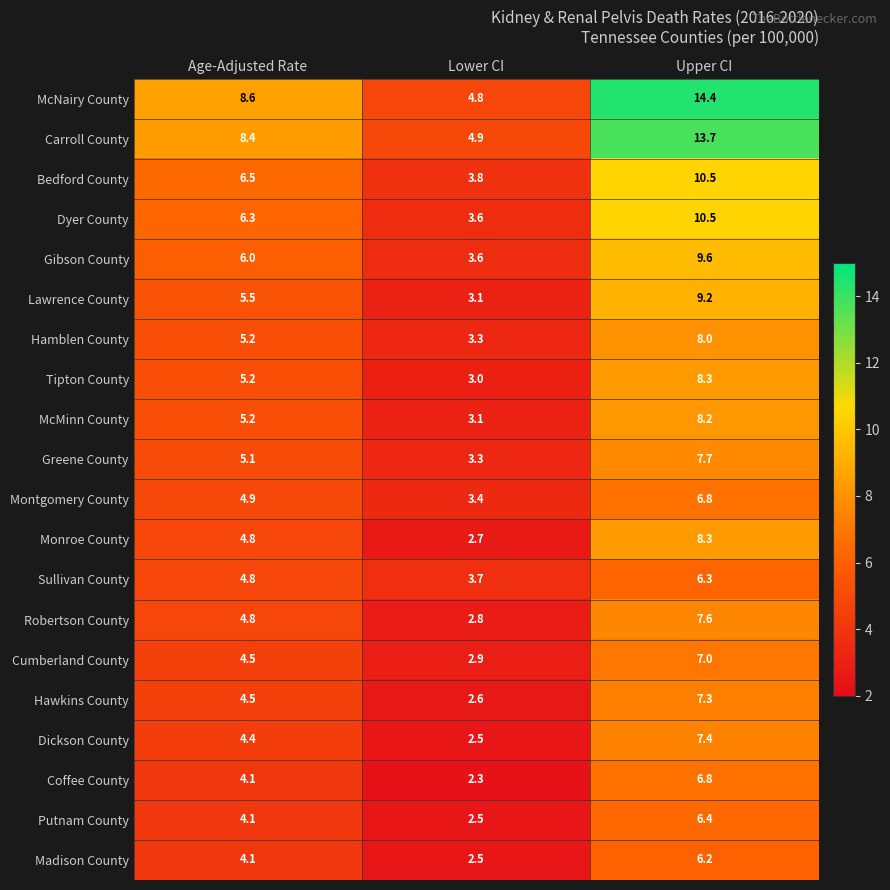

Which series changed the most between Age-Adjusted Rate and Lower CI?

McNairy County